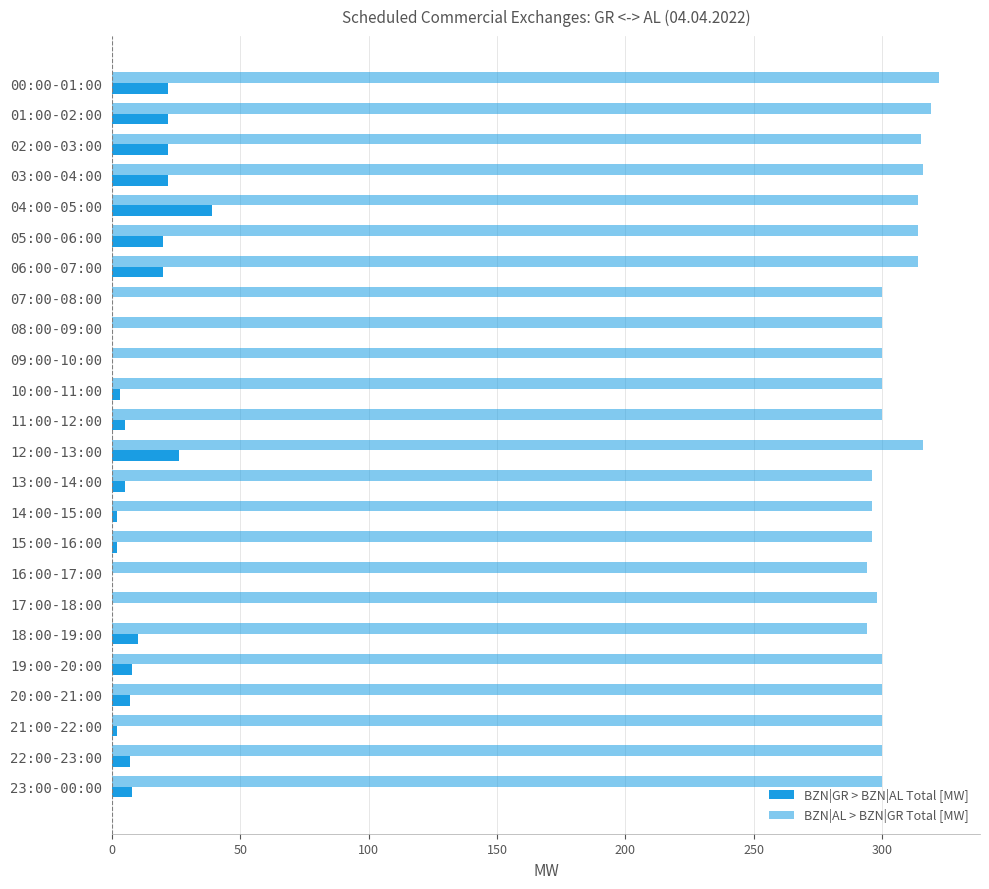

How many data points does each series have?

24